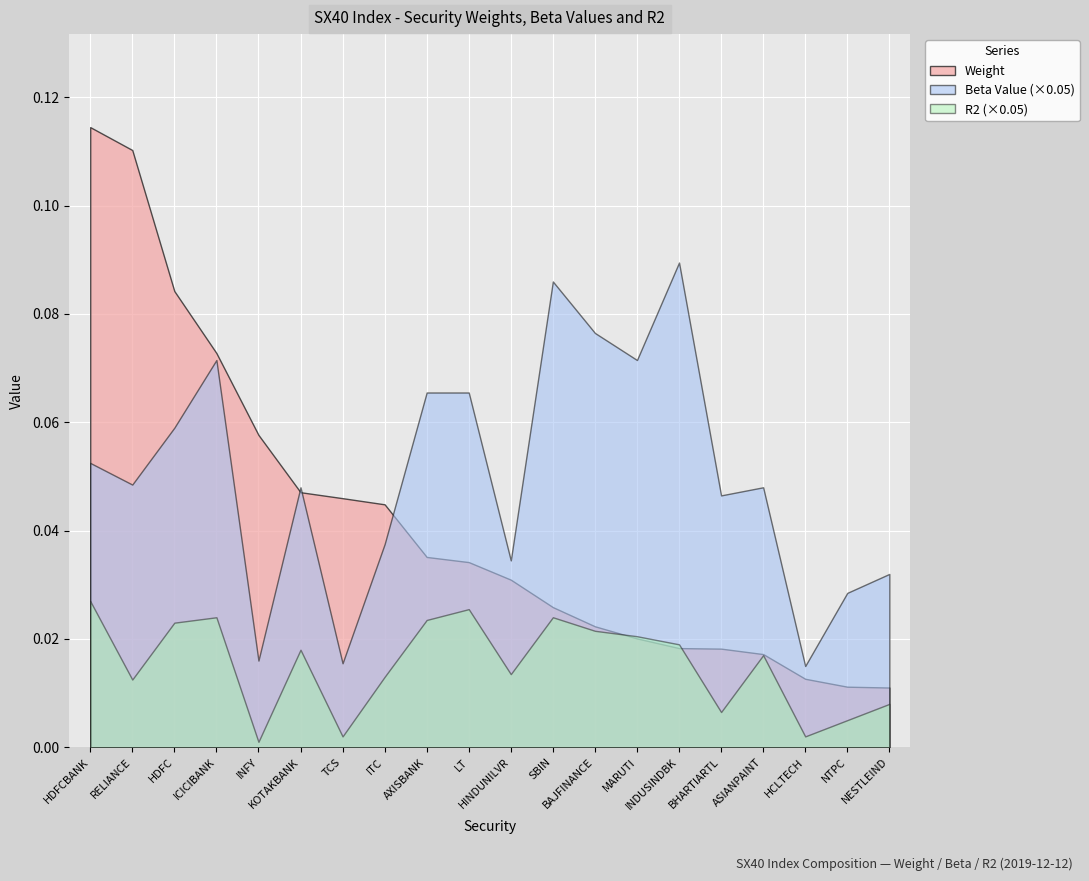

Rank the series at BAJFINANCE from highest to lowest value.

Beta Value, R2, Weight